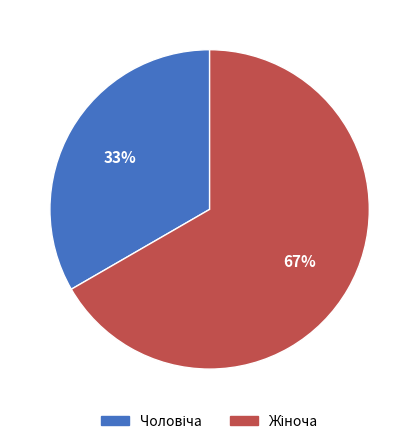

To the nearest percent, what is the average slice percentage?

50%